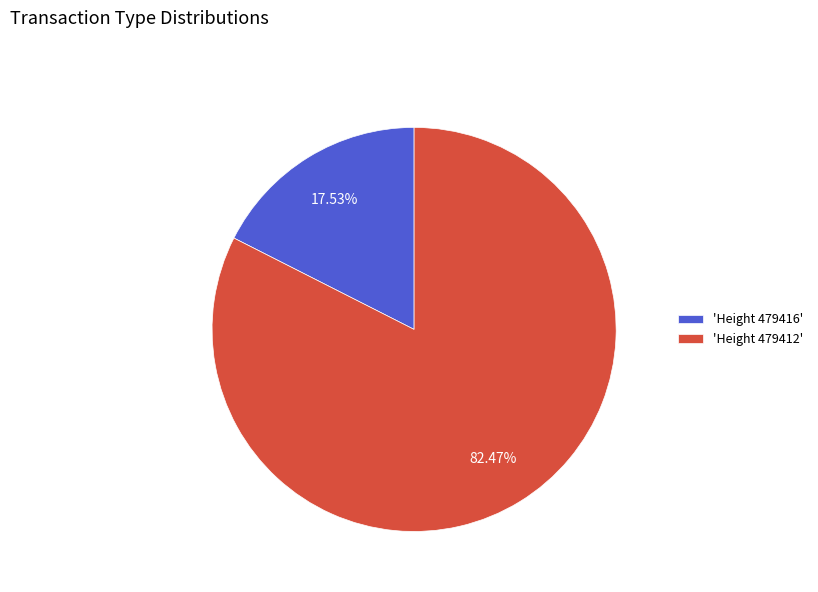

Combined, do 'Height 479412' and 'Height 479416' account for over 50%?

Yes